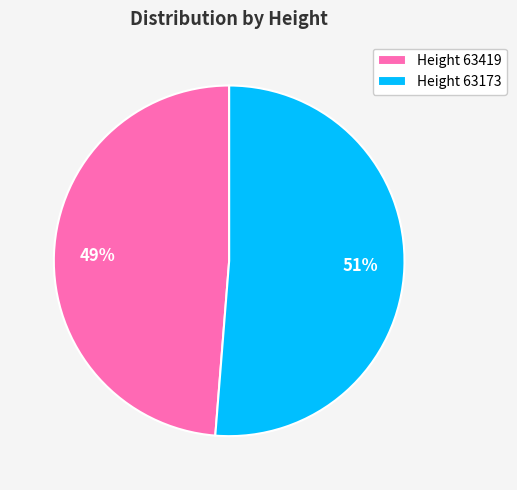

Do Height 63173 and Height 63419 together represent more than half of the pie?

Yes